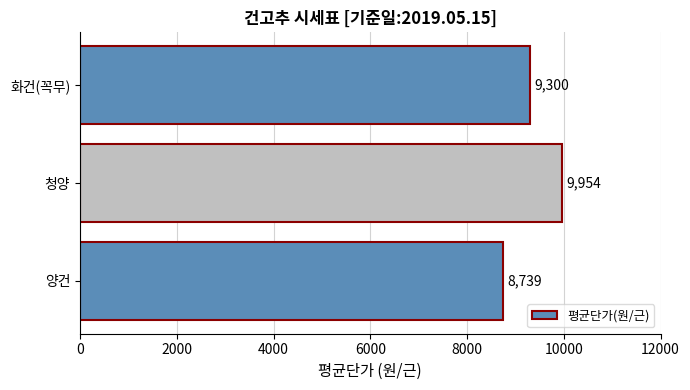

At which label is the value closest to 9346?

화건(꼭무)